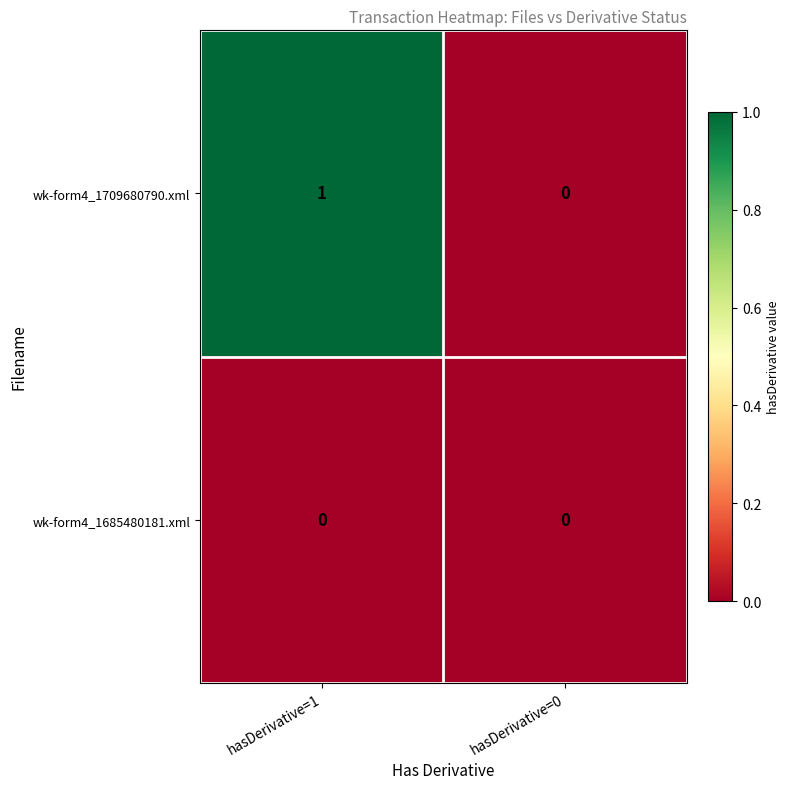

Reading left to right, extract all data points from this chart.

wk-form4_1709680790.xml: hasDerivative=1=1	hasDerivative=0=0
wk-form4_1685480181.xml: hasDerivative=1=0	hasDerivative=0=0